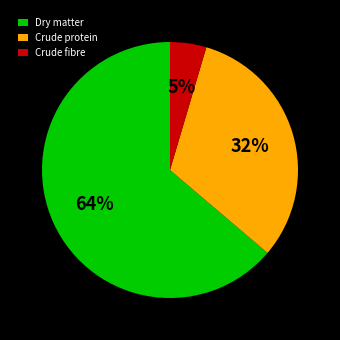

The Dry matter slice represents 70% of the pie. True or false?

False